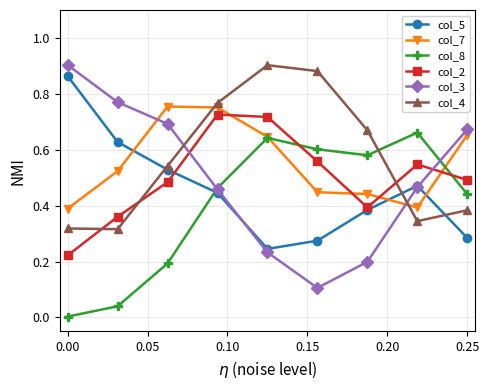

True or false: col_2 has more than 1 points higher than both neighbors.

True